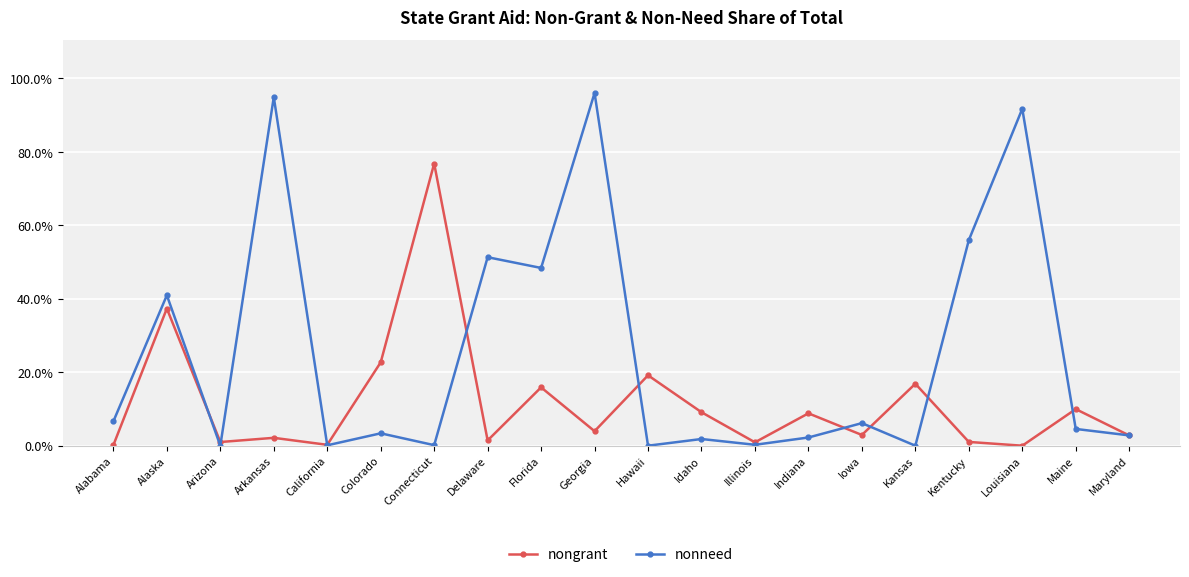

Does the chart have visible grid lines?

Yes